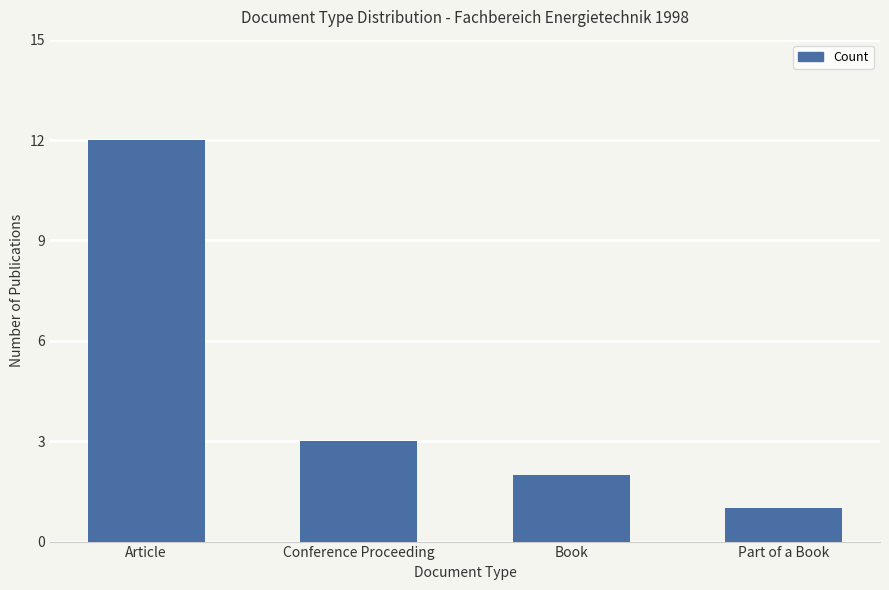

What is the ratio of the value at Part of a Book to the value at Book?

0.5